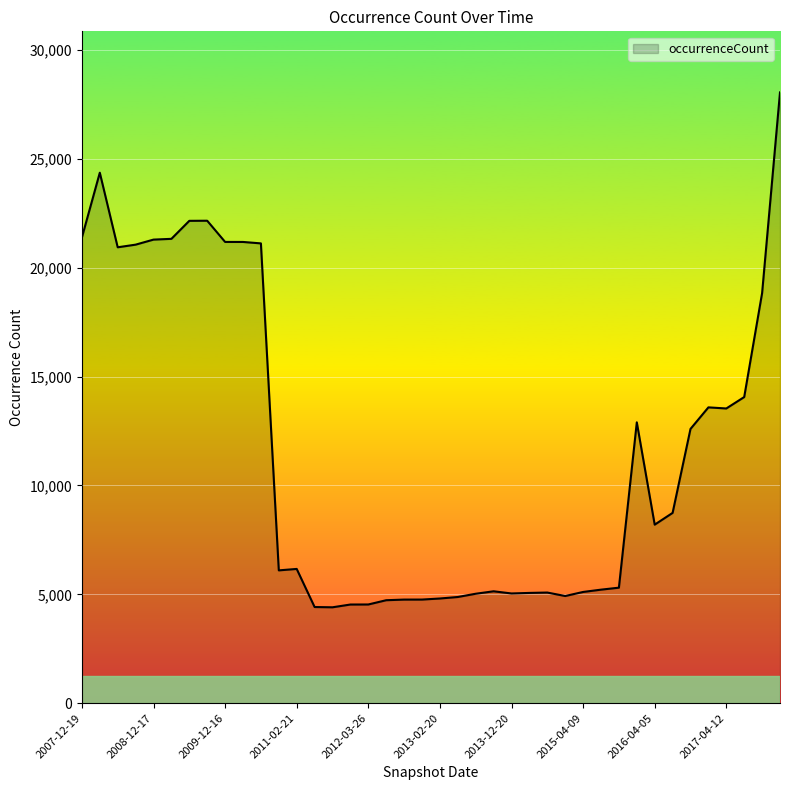

What is the maximum value shown in the chart?

28054